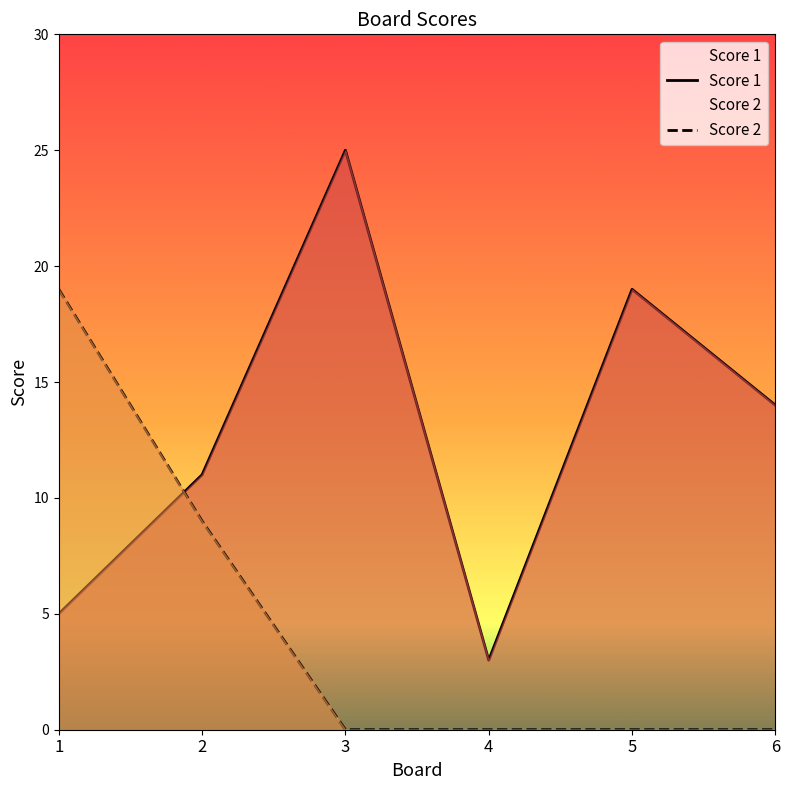

At which label is Score 1 closest to 14?

6